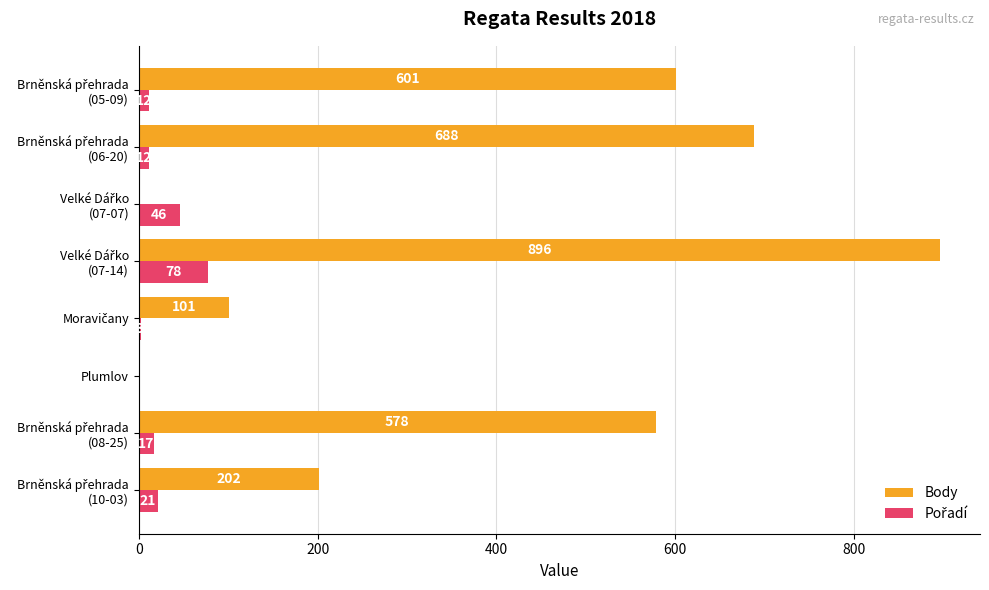

Which series has the largest total across all categories?

Body